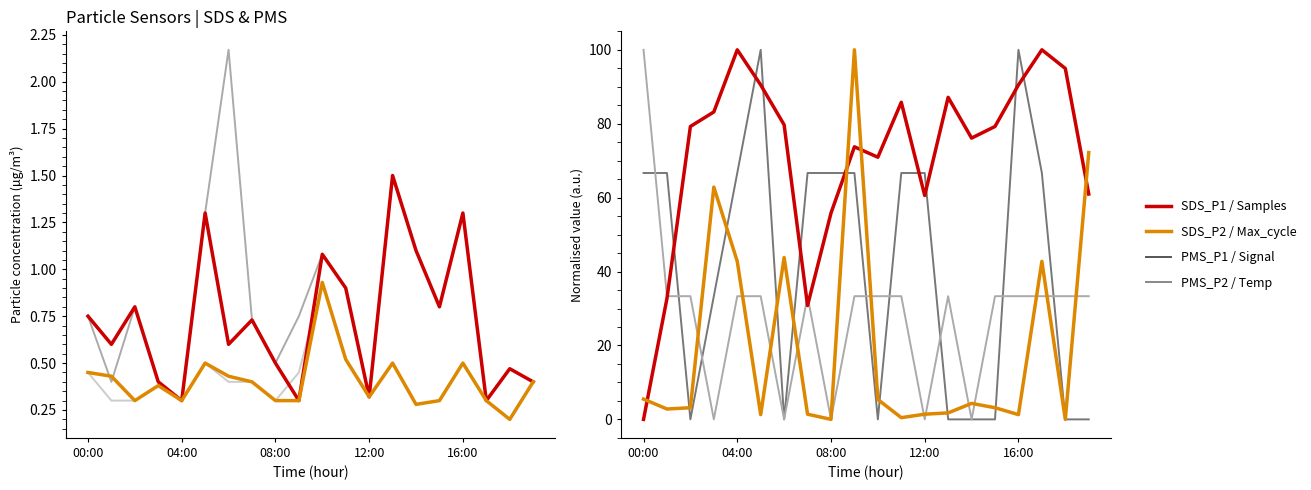

Reading left to right, what are all the values shown in this chart?

Samples: 00:00=0.0	01:00=32.7	02:00=79.3	03:00=83.2	04:00=100.0	05:00=90.5	06:00=79.7	07:00=30.8	08:00=55.8	09:00=73.8	10:00=70.9	11:00=85.8	12:00=60.6	13:00=87.1	14:00=76.1	15:00=79.3	16:00=90.5	17:00=100.0	18:00=95.0	19:00=61.0
Max_cycle: 00:00=5.5	01:00=2.8	02:00=3.2	03:00=62.9	04:00=42.8	05:00=1.3	06:00=43.8	07:00=1.4	08:00=0.0	09:00=100.0	10:00=5.4	11:00=0.5	12:00=1.4	13:00=1.8	14:00=4.3	15:00=3.2	16:00=1.3	17:00=42.8	18:00=0.0	19:00=72.2
Temp: 00:00=100.0	01:00=33.3	02:00=33.3	03:00=0.0	04:00=33.3	05:00=33.3	06:00=0.0	07:00=33.3	08:00=0.0	09:00=33.3	10:00=33.3	11:00=33.3	12:00=0.0	13:00=33.3	14:00=0.0	15:00=33.3	16:00=33.3	17:00=33.3	18:00=33.3	19:00=33.3
Signal: 00:00=66.7	01:00=66.7	02:00=0.0	03:00=33.3	04:00=66.7	05:00=100.0	06:00=0.0	07:00=66.7	08:00=66.7	09:00=66.7	10:00=0.0	11:00=66.7	12:00=66.7	13:00=0.0	14:00=0.0	15:00=0.0	16:00=100.0	17:00=66.7	18:00=0.0	19:00=0.0